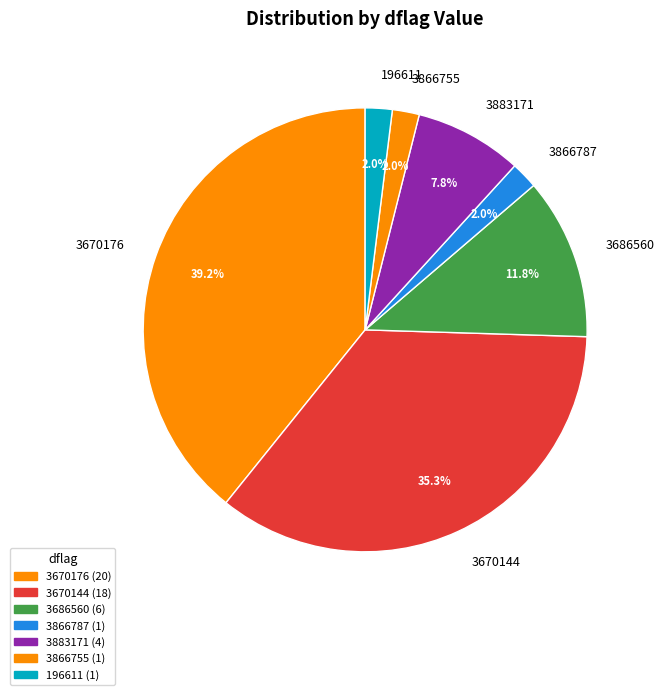

How many slices are in this pie chart?

7